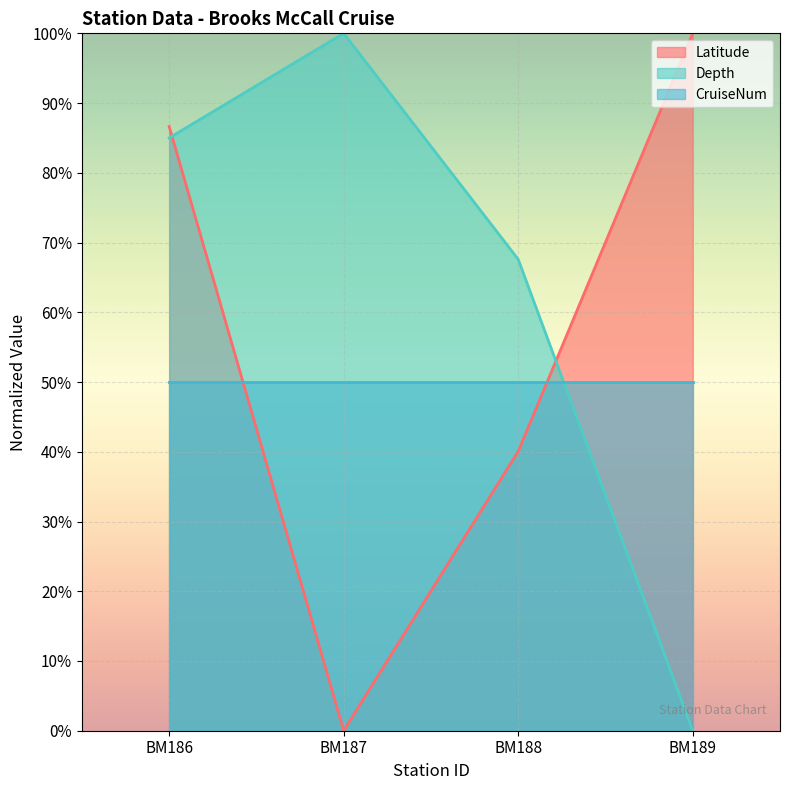

How many data points in Latitude are less than 86?

2